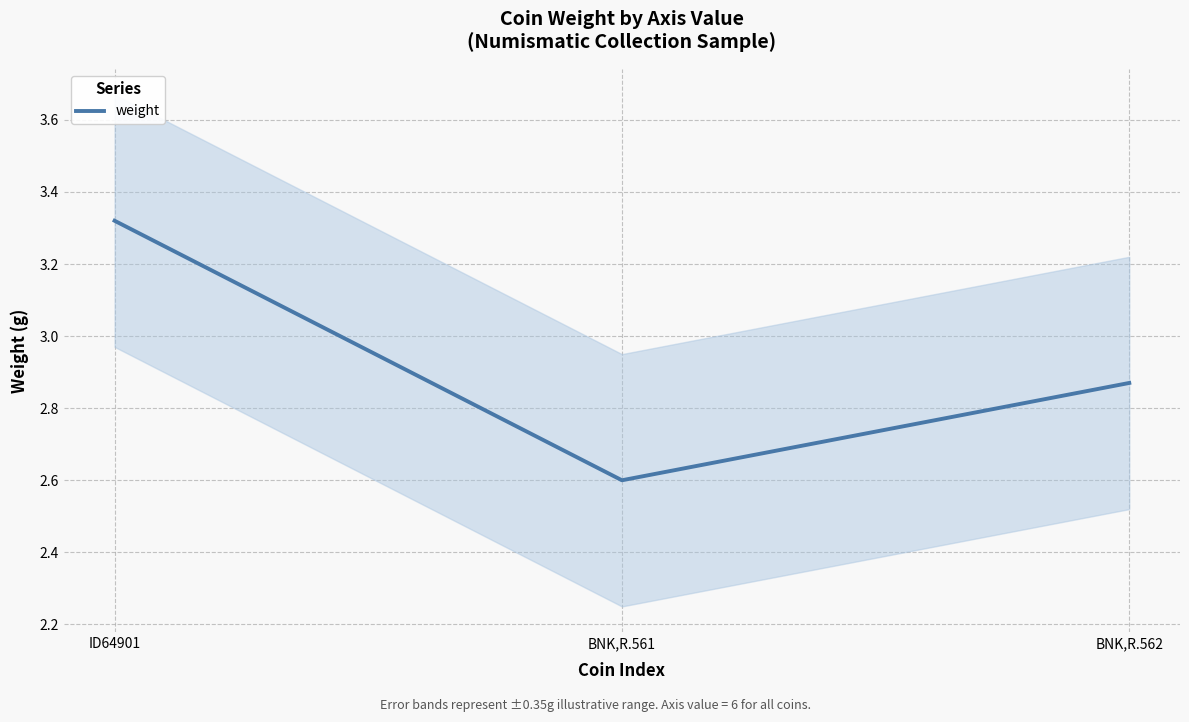

What is the sum of the values at BNK,R.561 and ID64901?

5.9